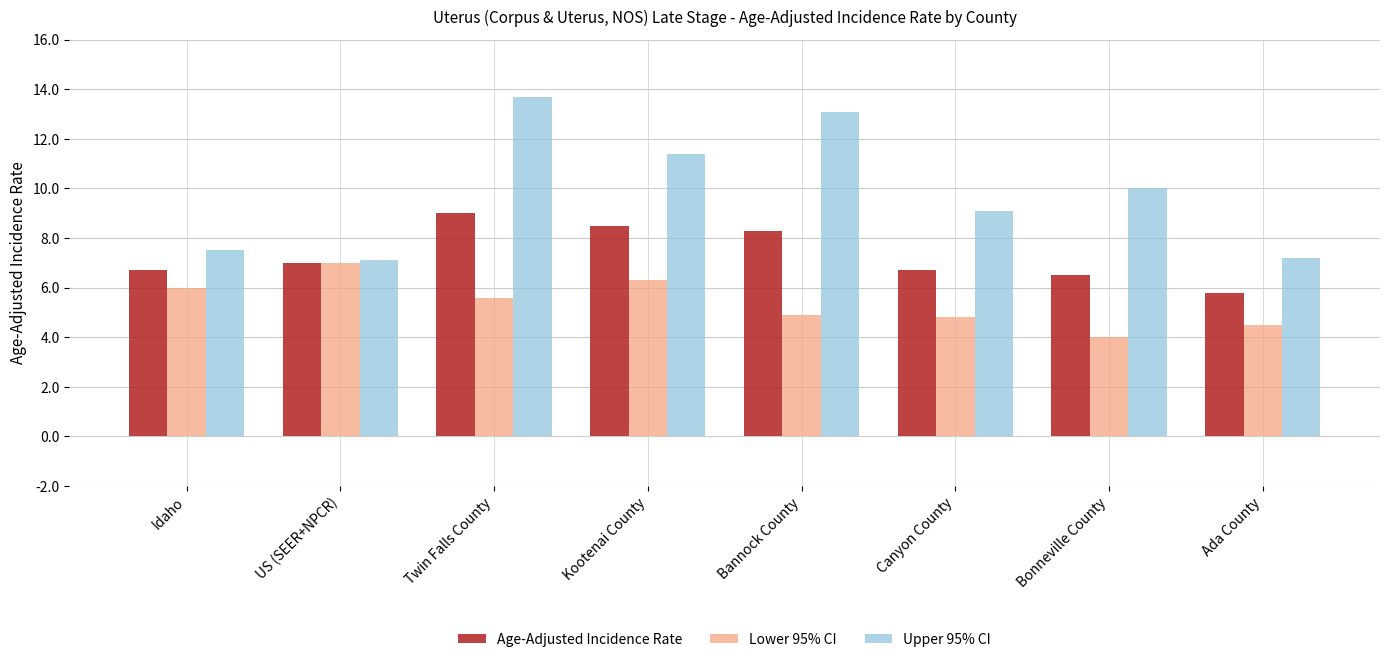

How many groups of bars are there?

8